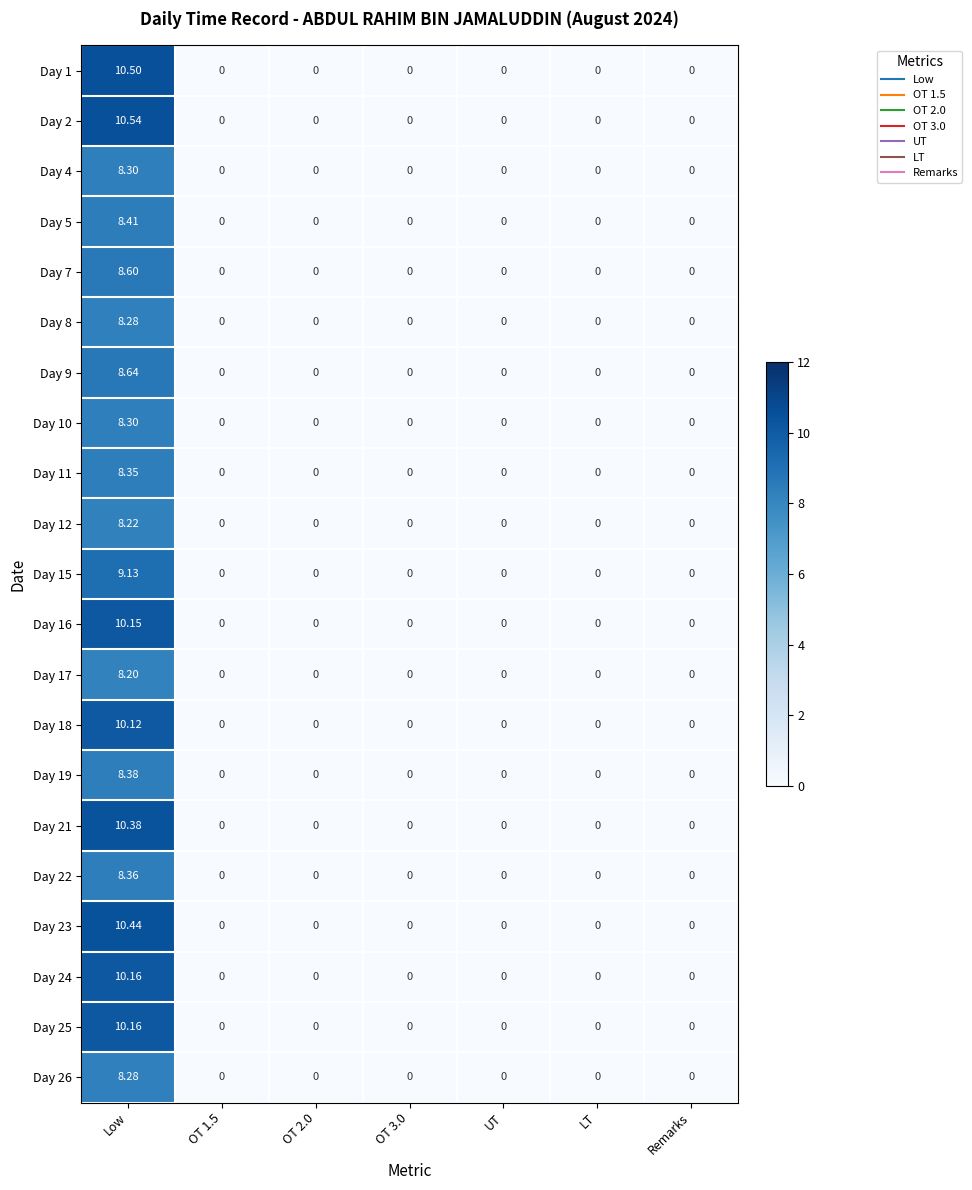

Count the number of categories in the chart.

7